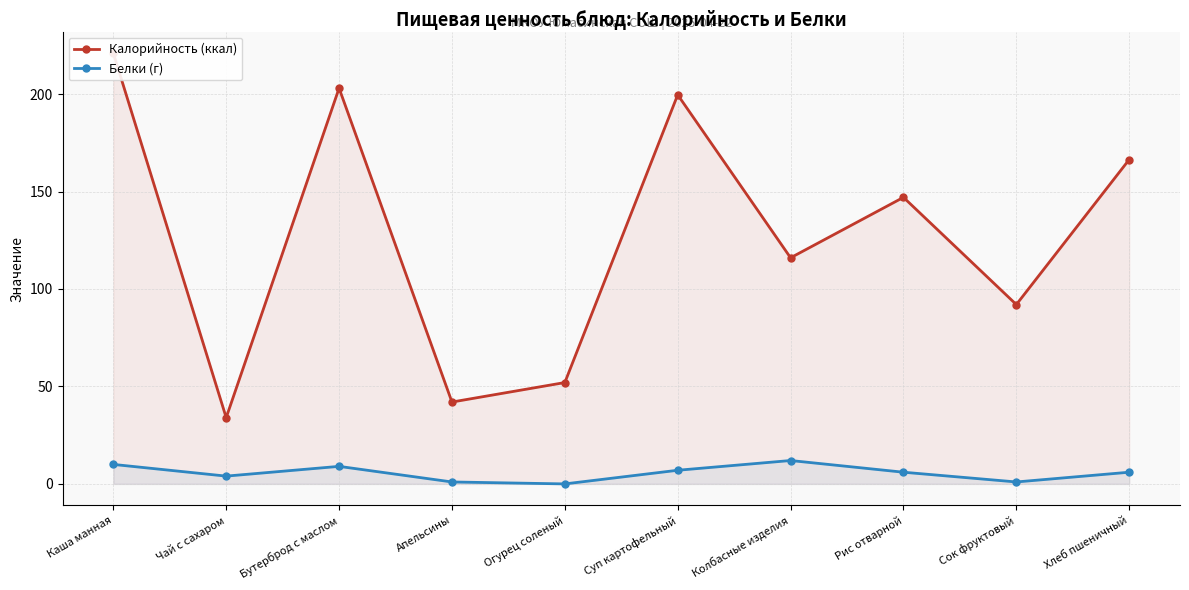

What is the total value across all series at Каша манная?

231.0